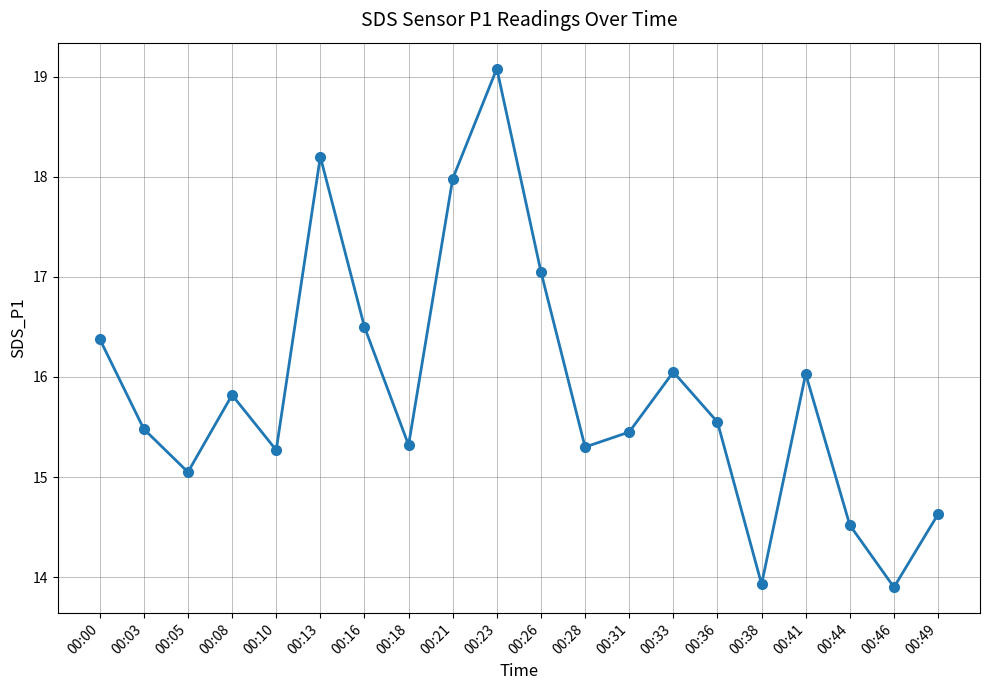

Which has a higher value, 00:49 or 00:26?

00:26